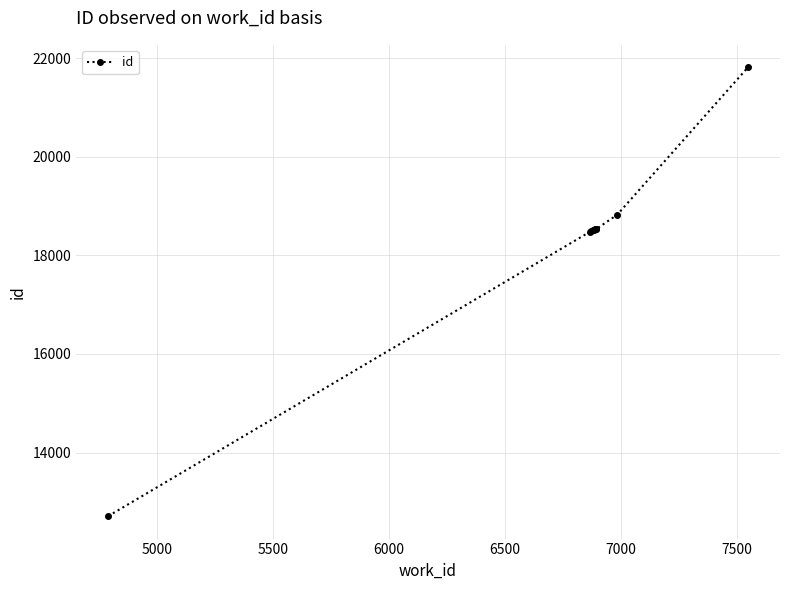

What is the smallest value displayed?

12710